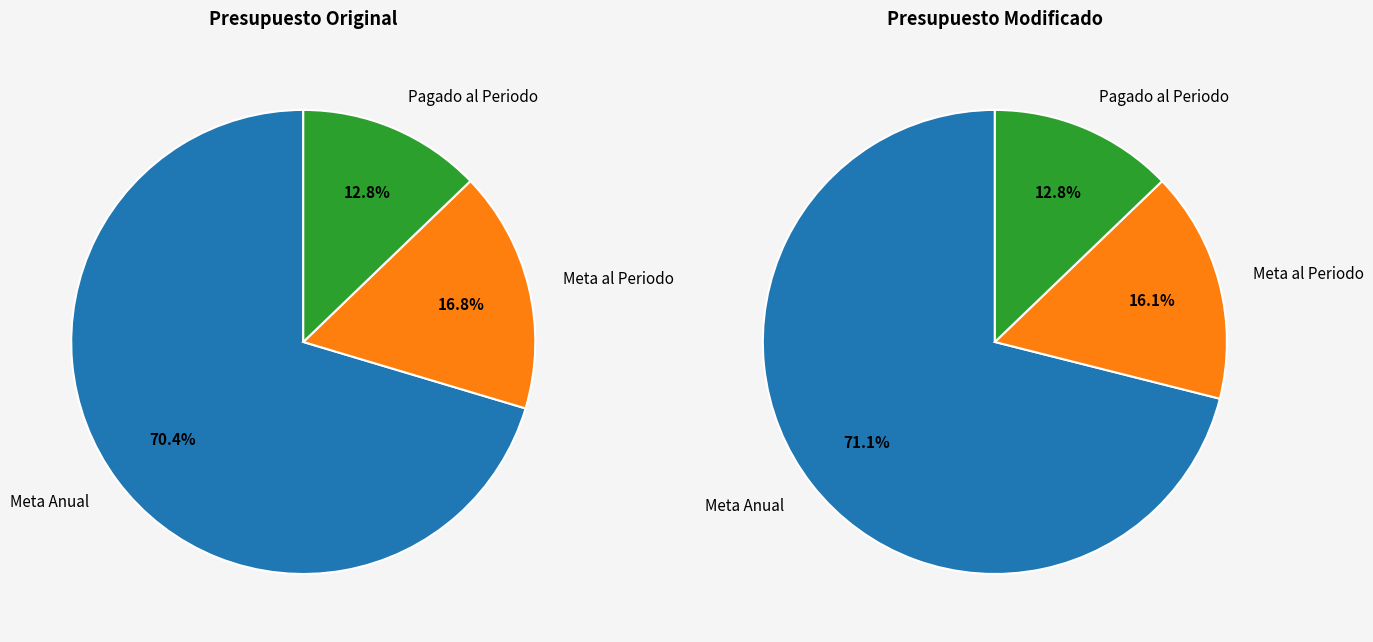

Which category has the biggest portion of the pie?

Meta Anual